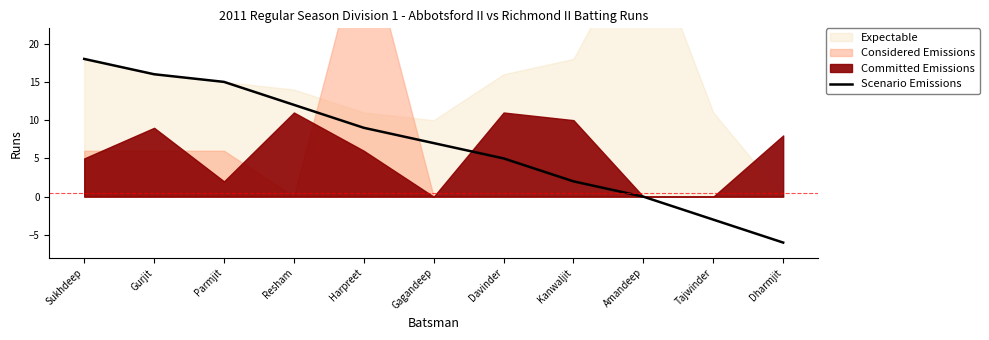

What is the approximate value of Scenario Emissions at Harpreet?

9